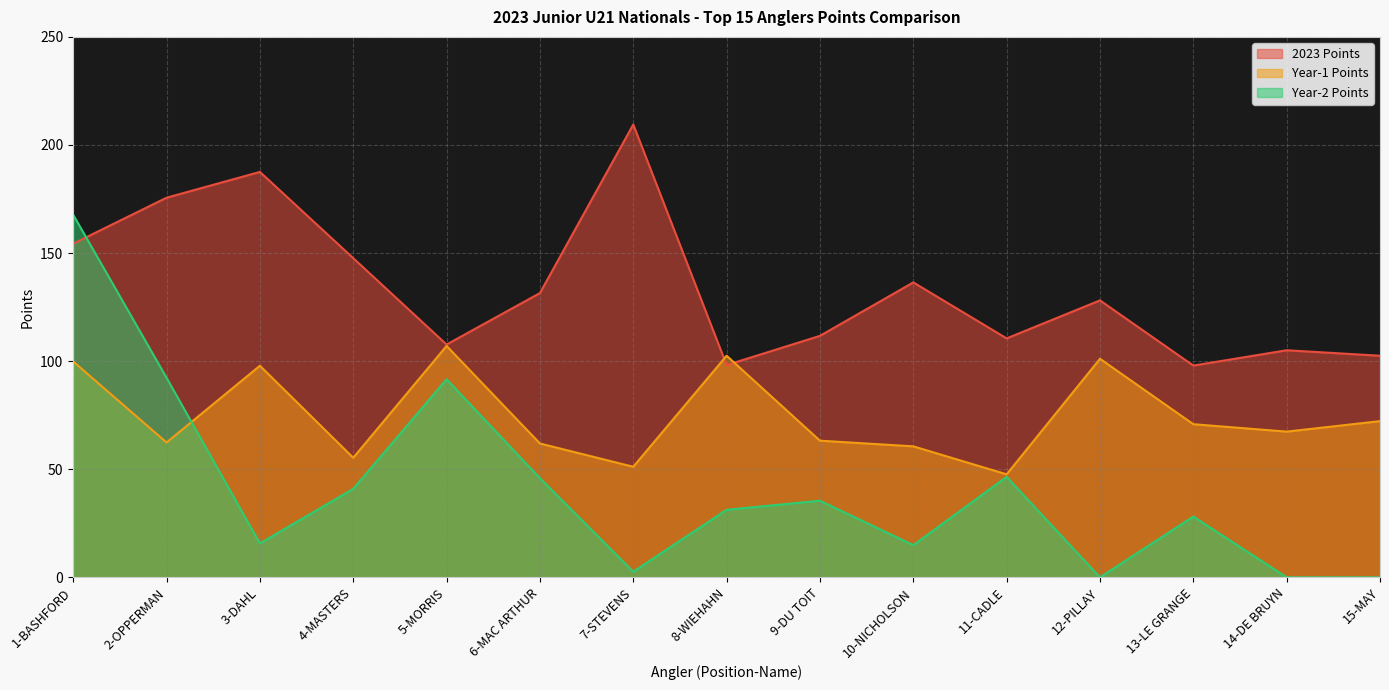

What is the label of the 1st point from the right?

15-MAY